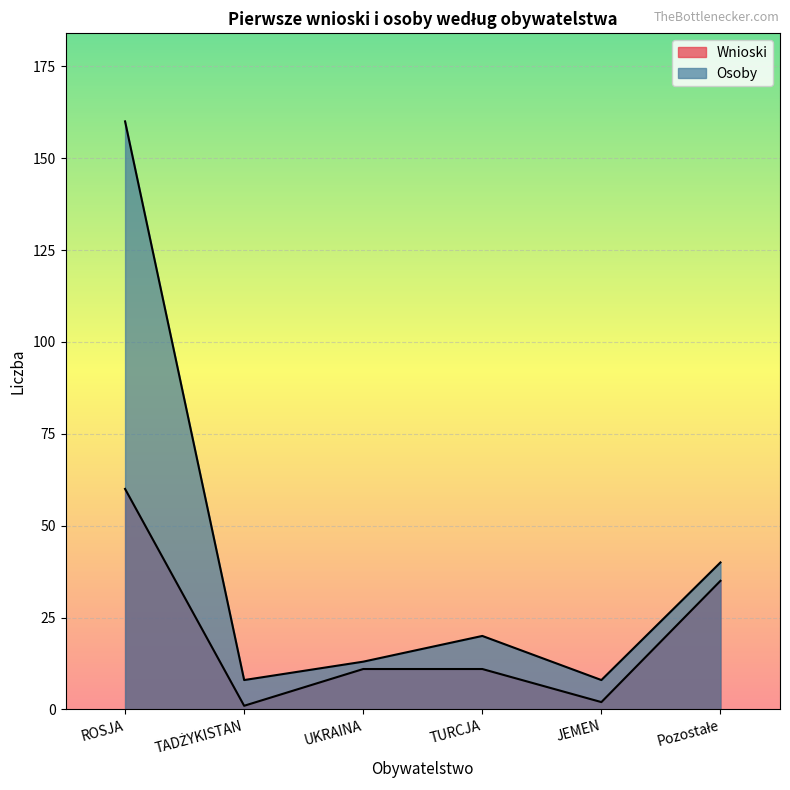

In Osoby, how many points are higher than both neighbors (excluding endpoints)?

1